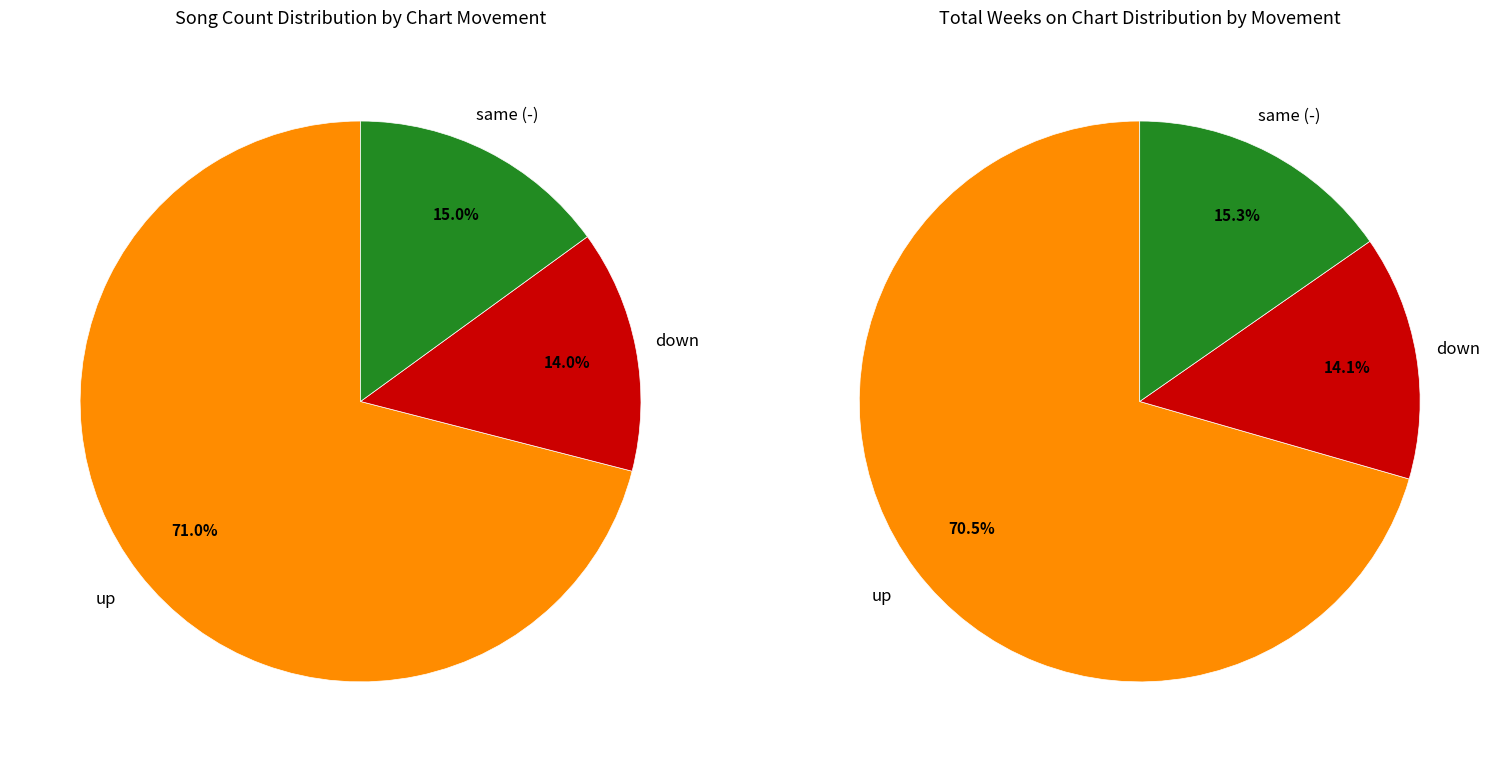

What is the change in value from up to down?

-57